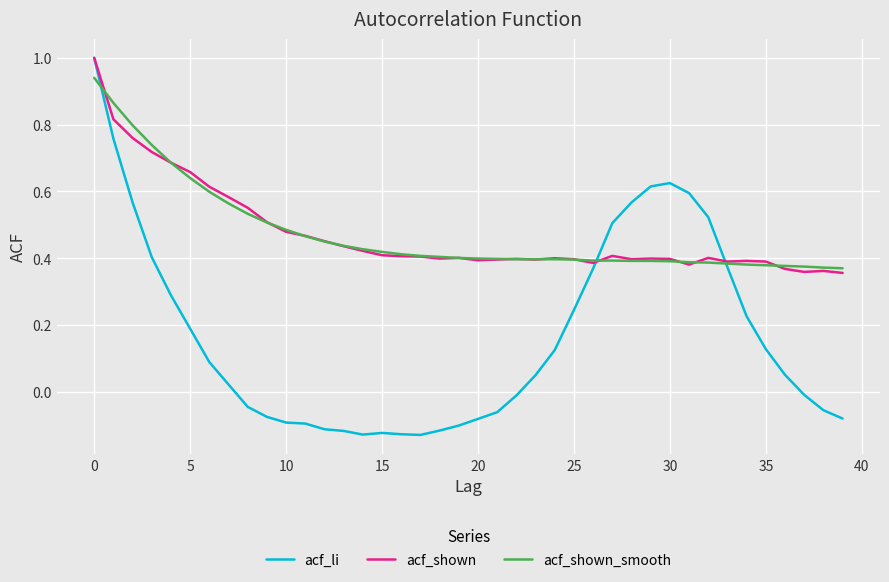

Count the acf_shown values in the range 0 to 1.

40